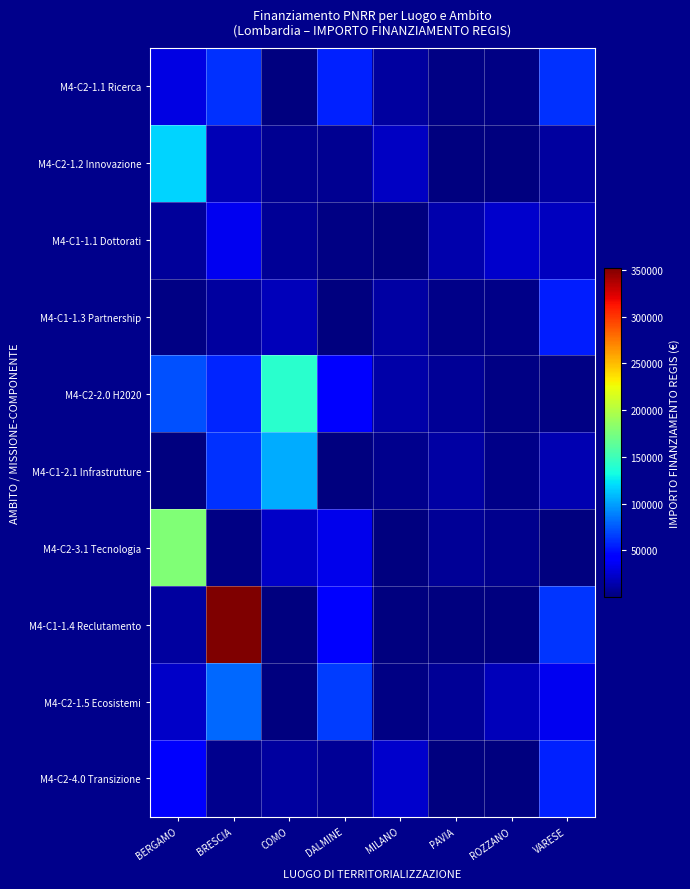

What is the spread (max minus min) of values at ROZZANO?

24356.2